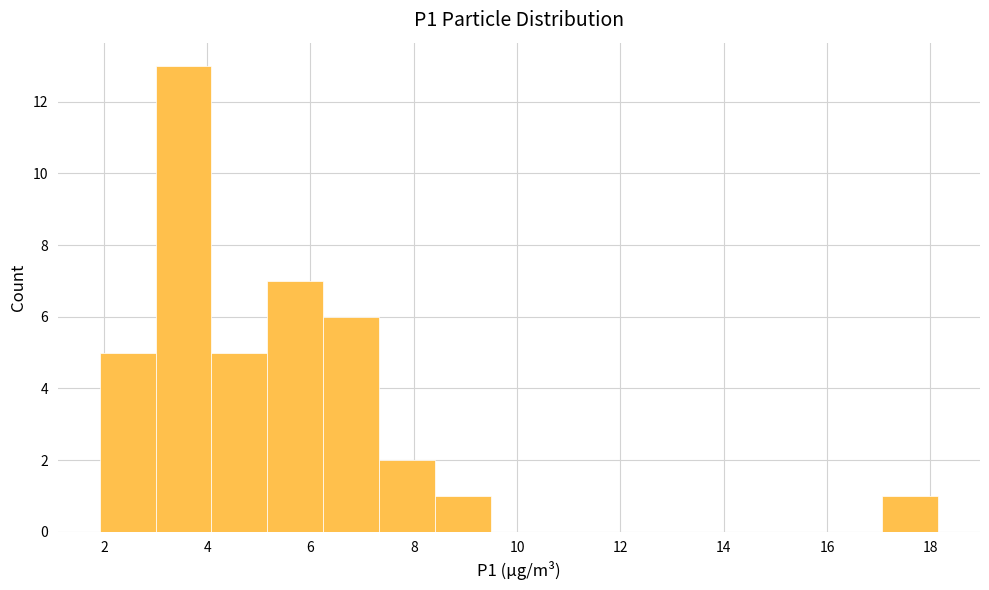

Reading left to right, list every bar in this chart as the range it spans on the x-axis followed by its height. Neither the bar edges nor the heights are printed on the chart, so give them approximately, as read against the axes.

2.0 to 3.0: 5
3.0 to 4.0: 13
4.0 to 5.2: 5
5.2 to 6.2: 7
6.2 to 7.4: 6
7.4 to 8.4: 2
8.4 to 9.4: 1
9.4 to 10.6: 0
10.6 to 11.6: 0
11.6 to 12.8: 0
12.8 to 13.8: 0
13.8 to 15.0: 0
15.0 to 16.0: 0
16.0 to 17.0: 0
17.0 to 18.2: 1